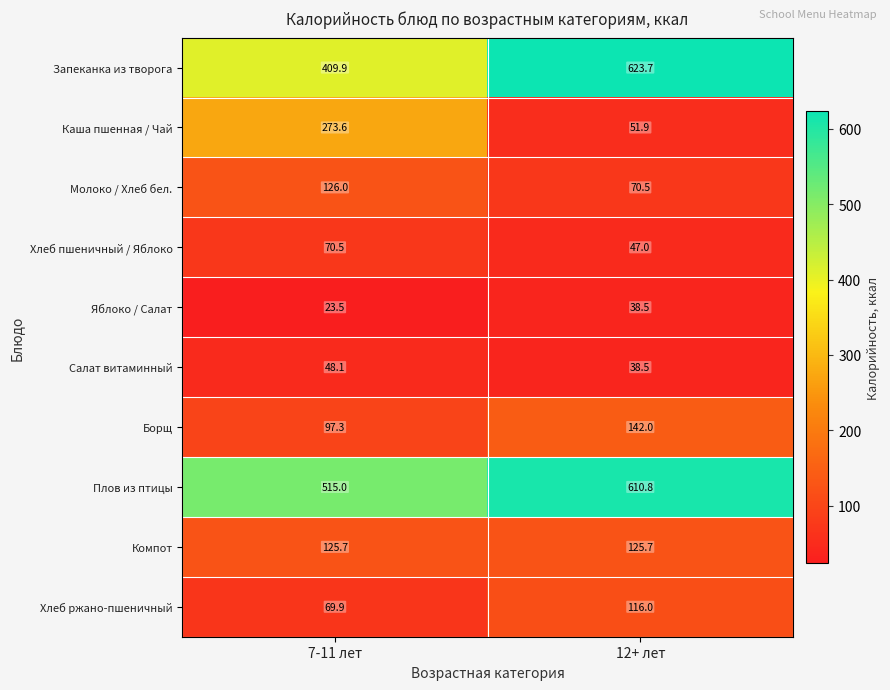

Reading left to right, transcribe all the data shown in this chart.

Запеканка из творога: 409.9	623.7
Каша пшенная / Чай: 273.6	51.9
Молоко / Хлеб бел.: 126.0	70.5
Хлеб пшеничный / Яблоко: 70.5	47.0
Яблоко / Салат: 23.5	38.5
Салат витаминный: 48.1	38.5
Борщ: 97.3	142.0
Плов из птицы: 515.0	610.8
Компот: 125.7	125.7
Хлеб ржано-пшеничный: 69.9	116.0